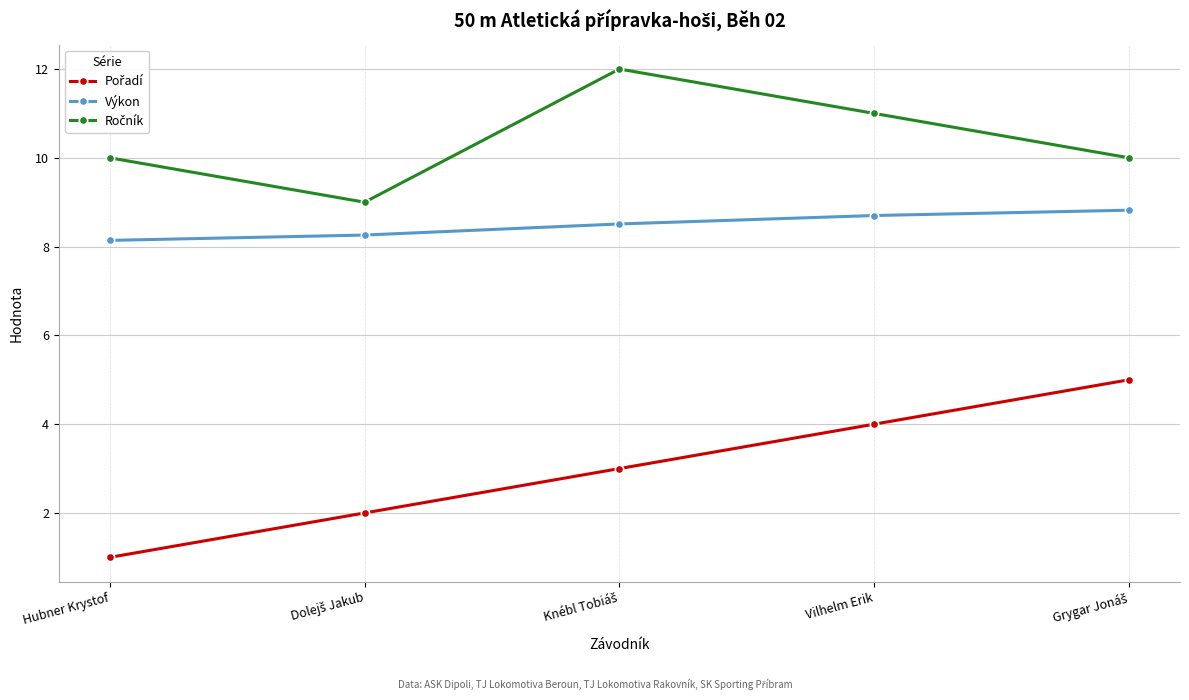

What is the label of the 4th point from the left?

Vilhelm Erik